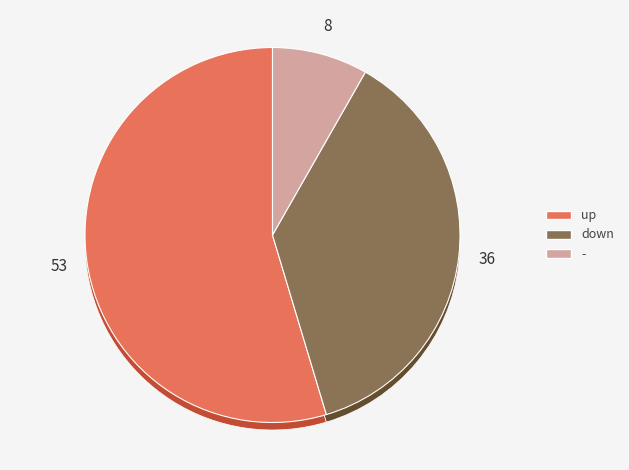

Which category accounts for the majority?

up